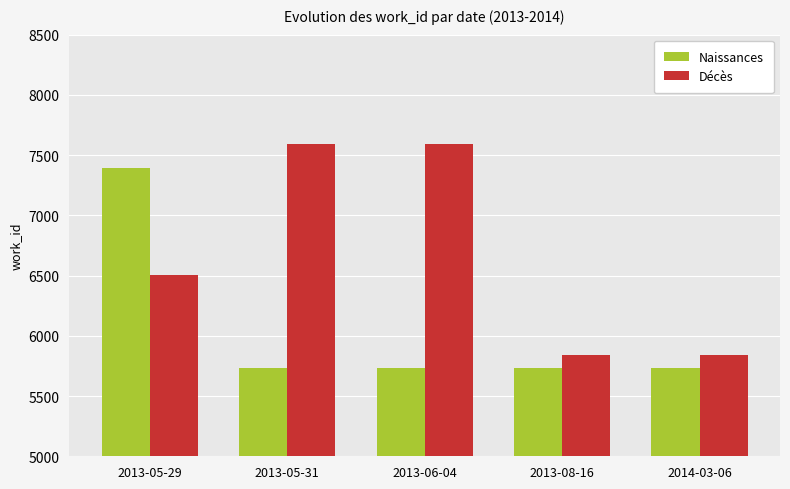

How many bars are there in total?

10